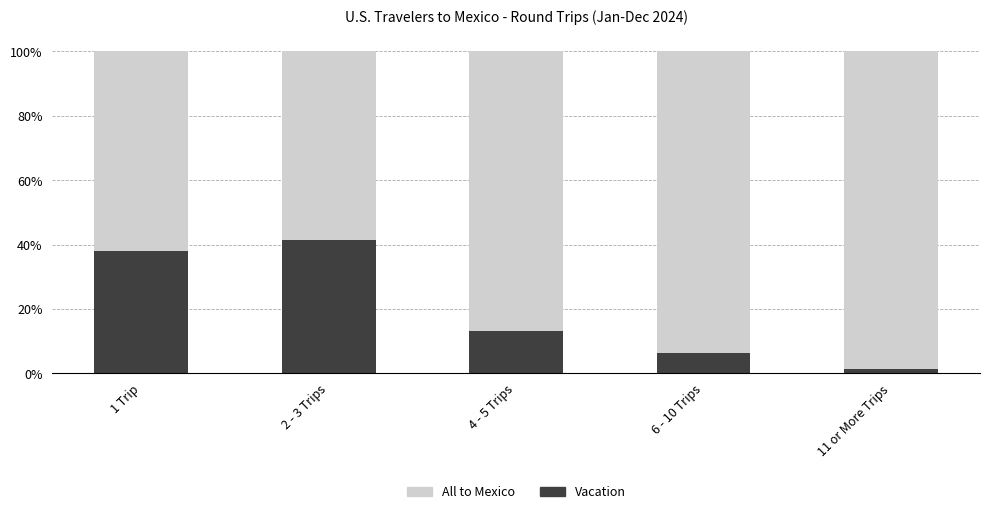

What is the difference between the second highest and second lowest values in the All to Mexico series?

0.3